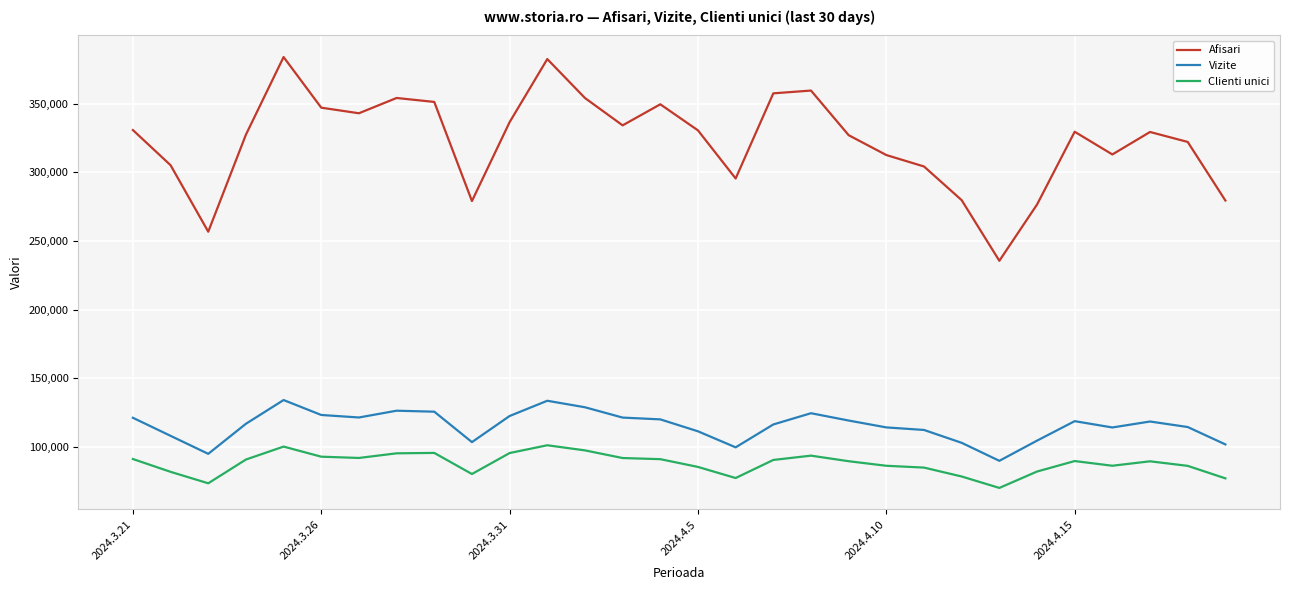

True or false: Vizite and Clienti unici cross at least once.

False